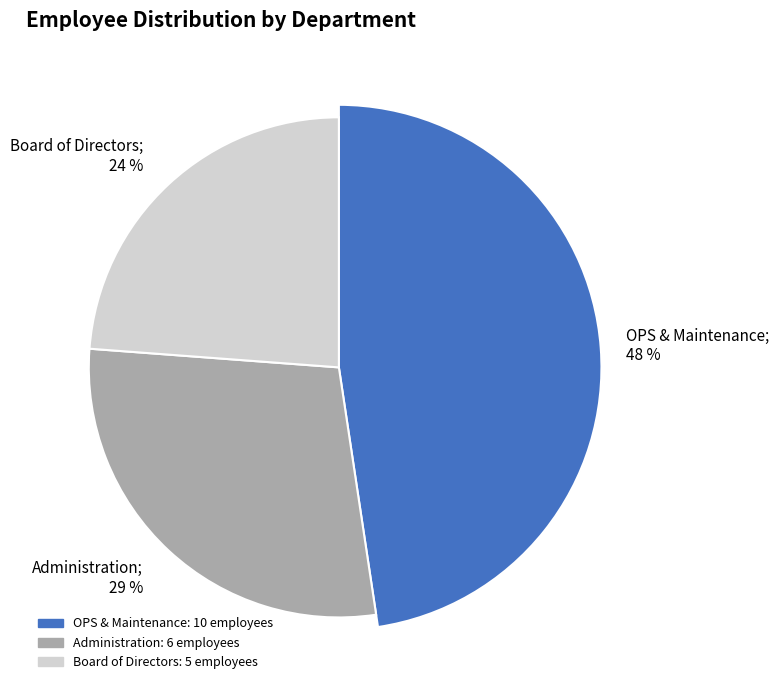

To the nearest percent, what portion does Administration represent?

29%